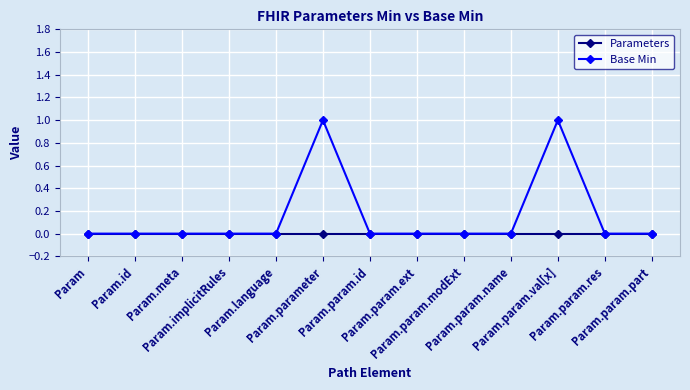

What are all the series names shown in the legend?

Parameters, Base Min